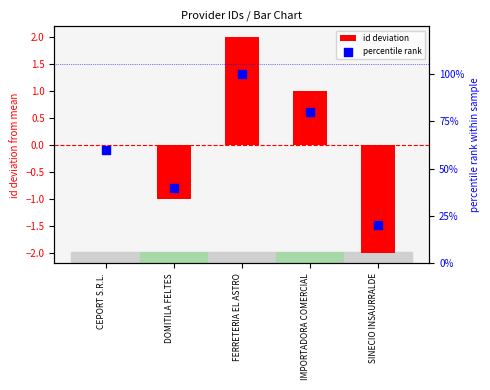

Which series has the widest spread of Y values?

percentile rank